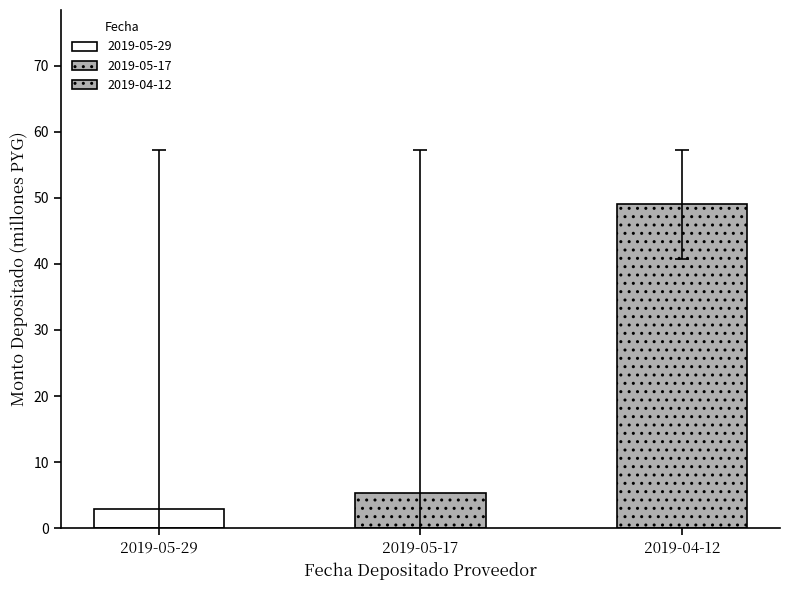

What position from the right is 2019-05-17?

2